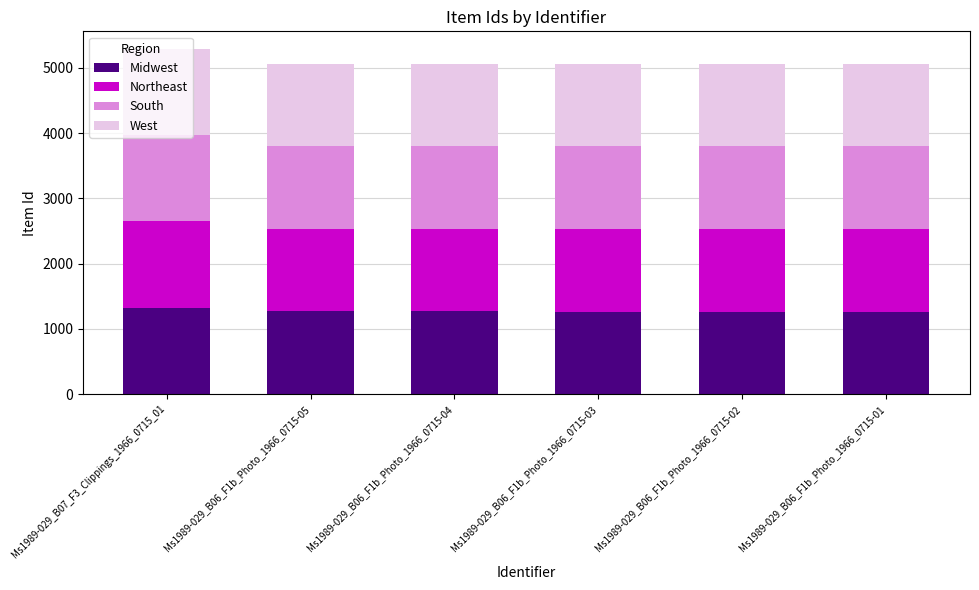

What is the total value across all series at Ms1989-029_B07_F3_Clippings_1966_0715_01?

5295.0